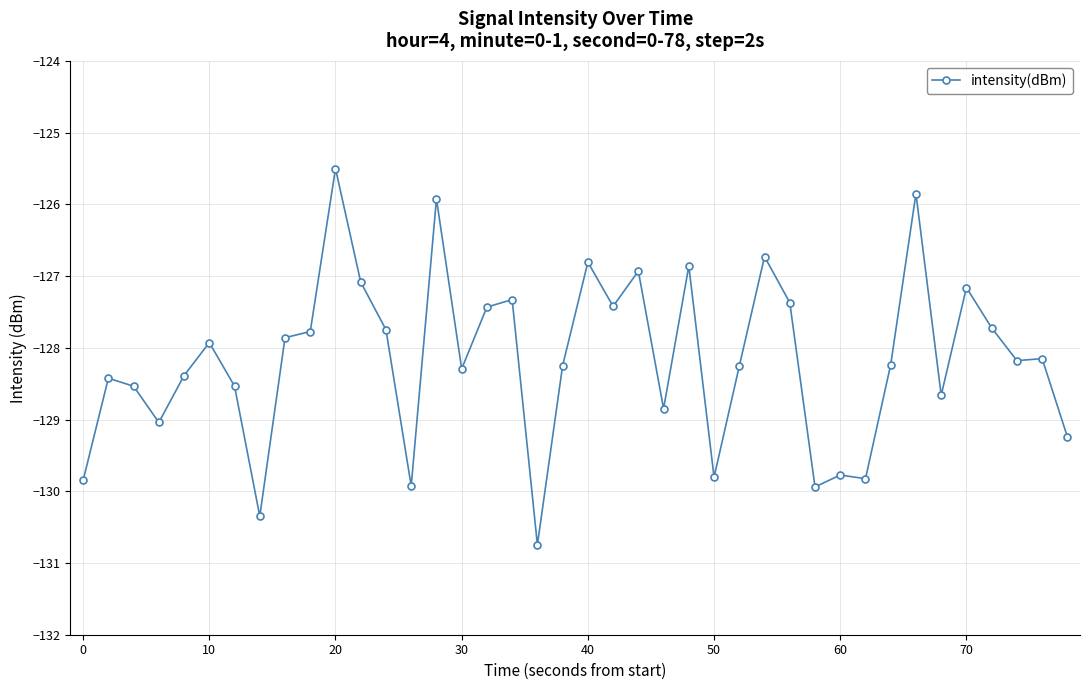

What is the difference between the maximum and minimum values?

5.2